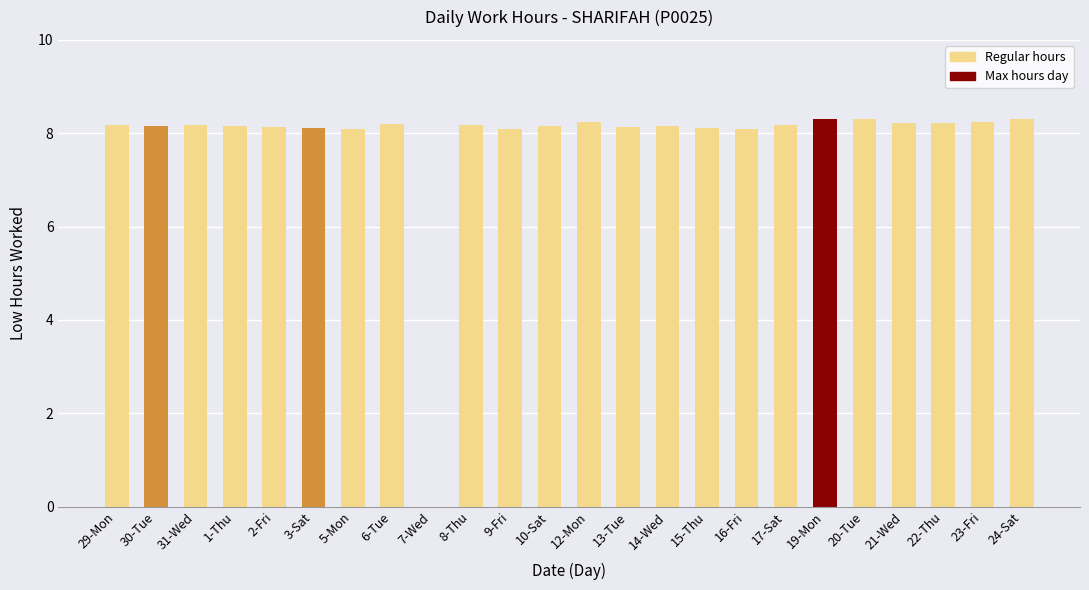

The chart shows a value of 8.3 at 24-Sat. True or false?

True